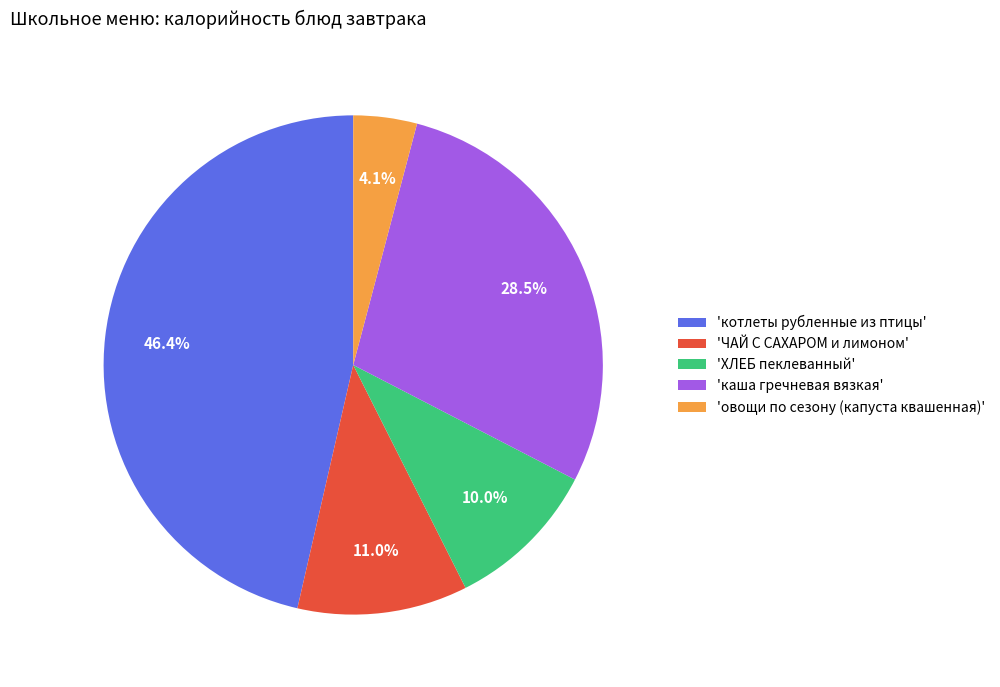

Which has a higher value, 'ХЛЕБ пеклеванный' or 'котлеты рубленные из птицы'?

'котлеты рубленные из птицы'